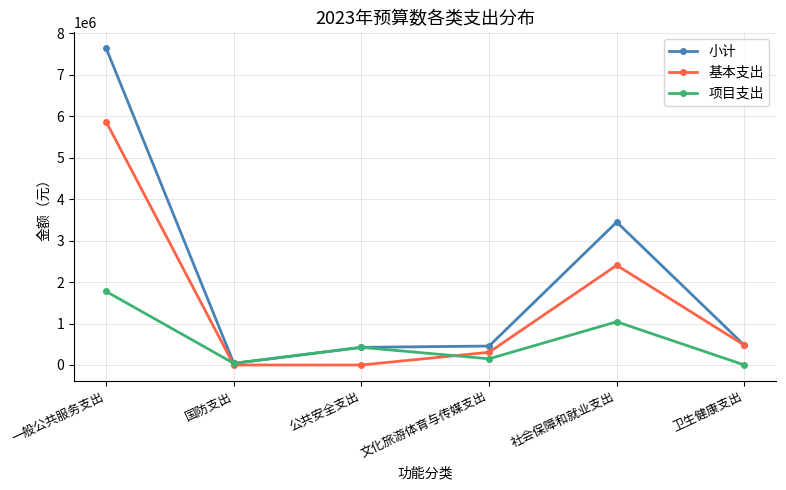

Which series has the largest total across all categories?

小计